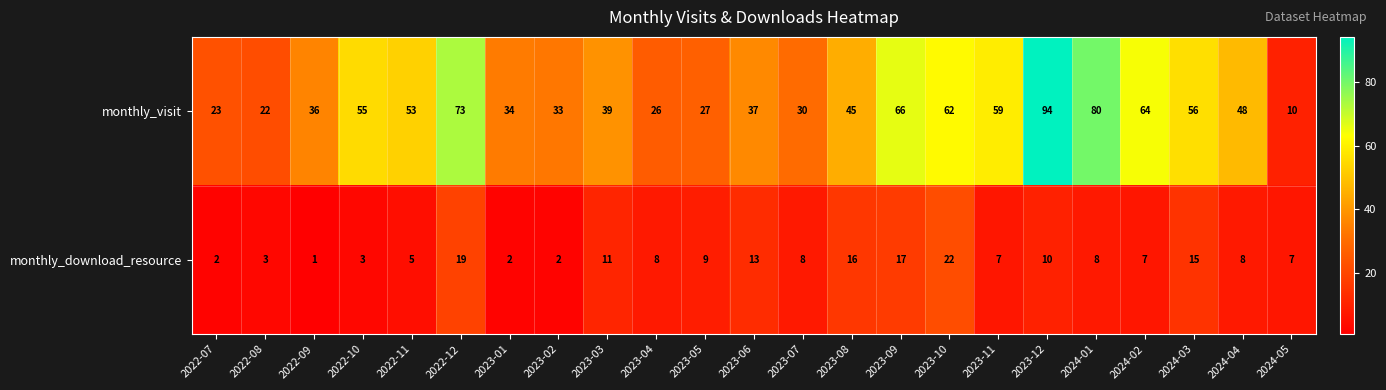

List the series in order of their peak value, lowest first.

monthly_download_resource, monthly_visit